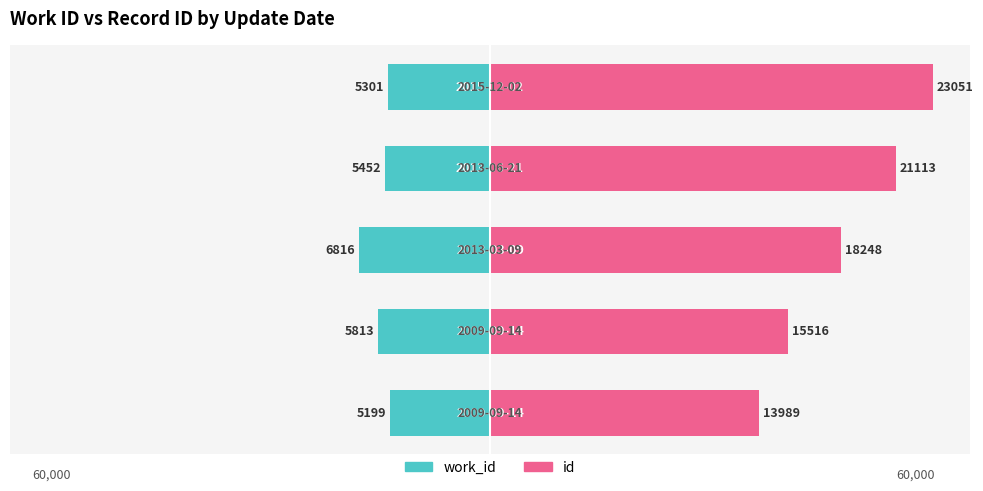

The value of work_id at 1 is -8.1. True or false?

False